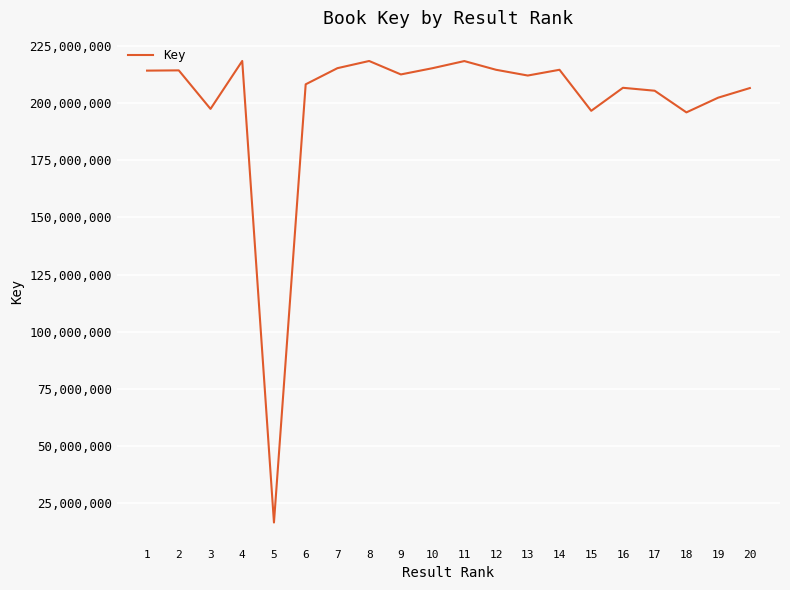

Count the number of data series in this chart.

1